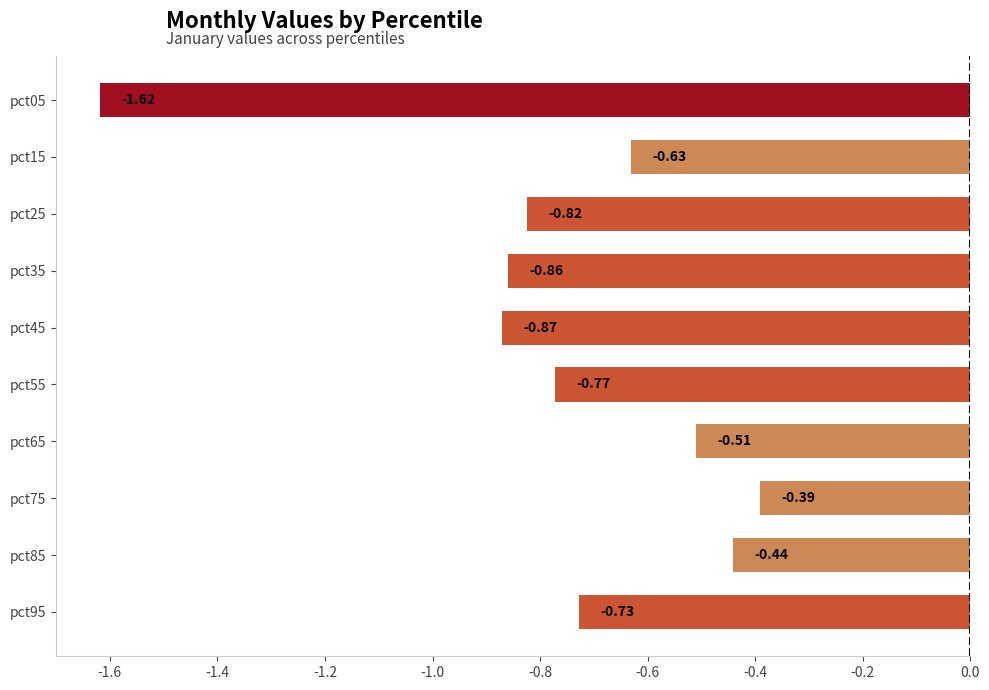

Which has a higher value, pct35 or pct25?

pct25